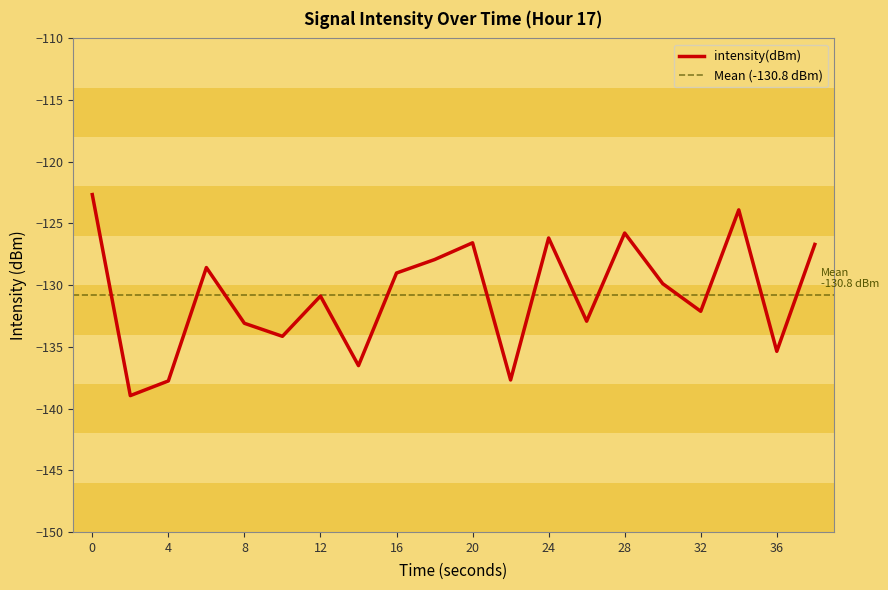

Does the chart display data point markers on the line(s)?

No